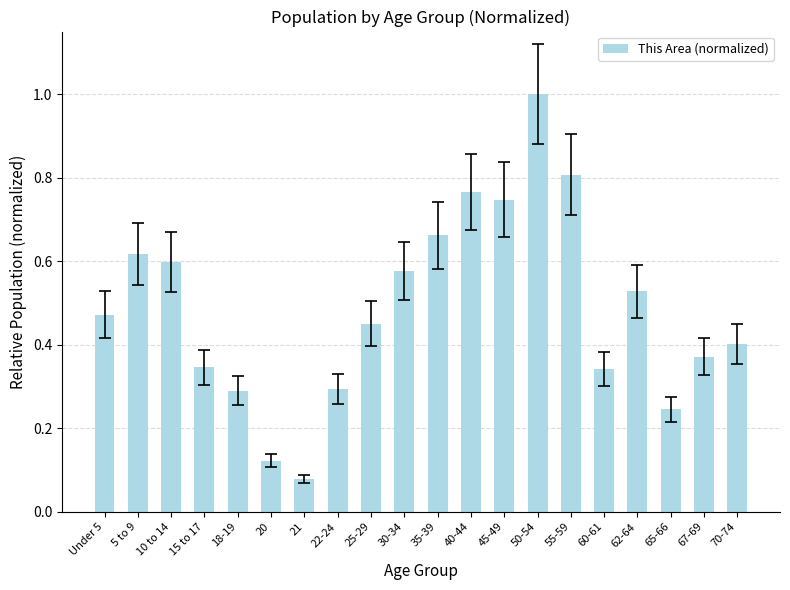

Which category has the highest value across all series?

50-54